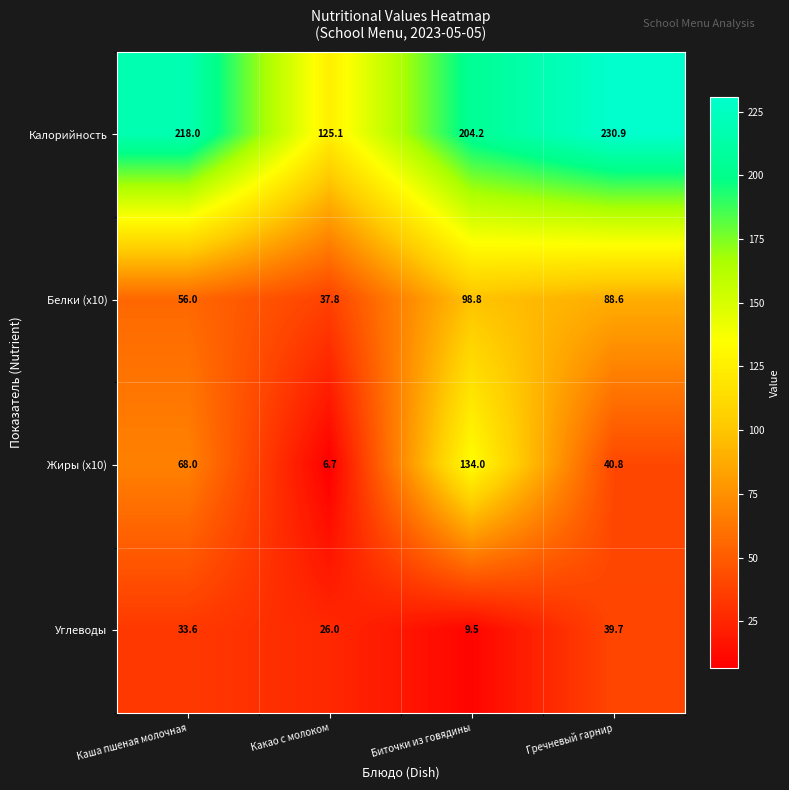

At which category is the sum across all series the highest?

Биточки из говядины